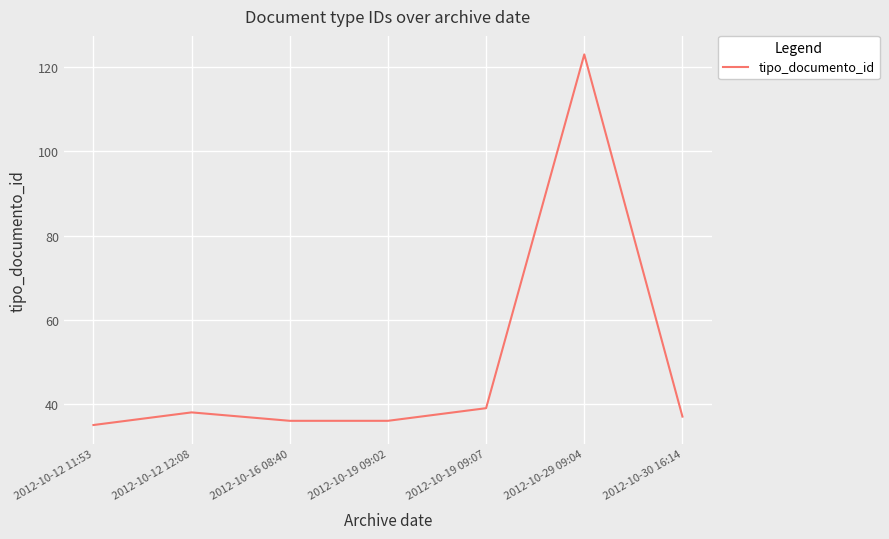

Is this an area chart (filled region under the line)?

No